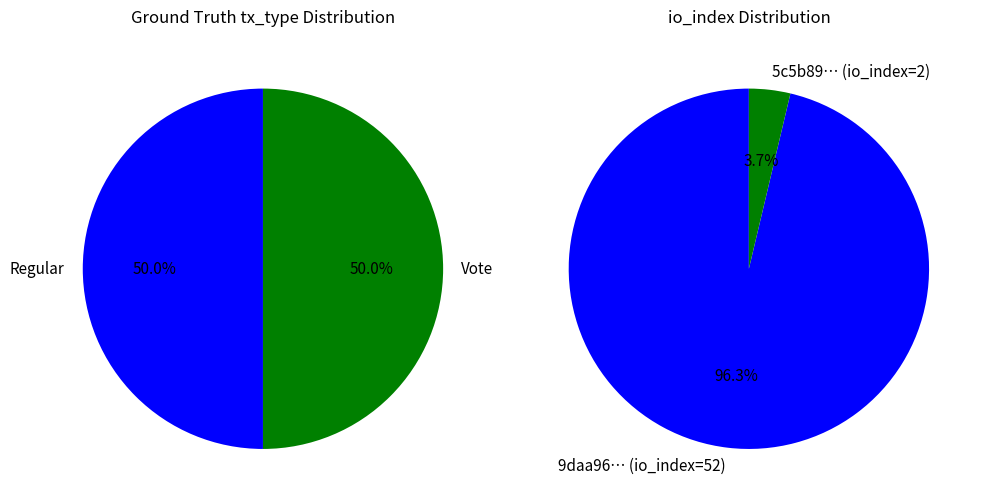

How many slices are in this pie chart?

2